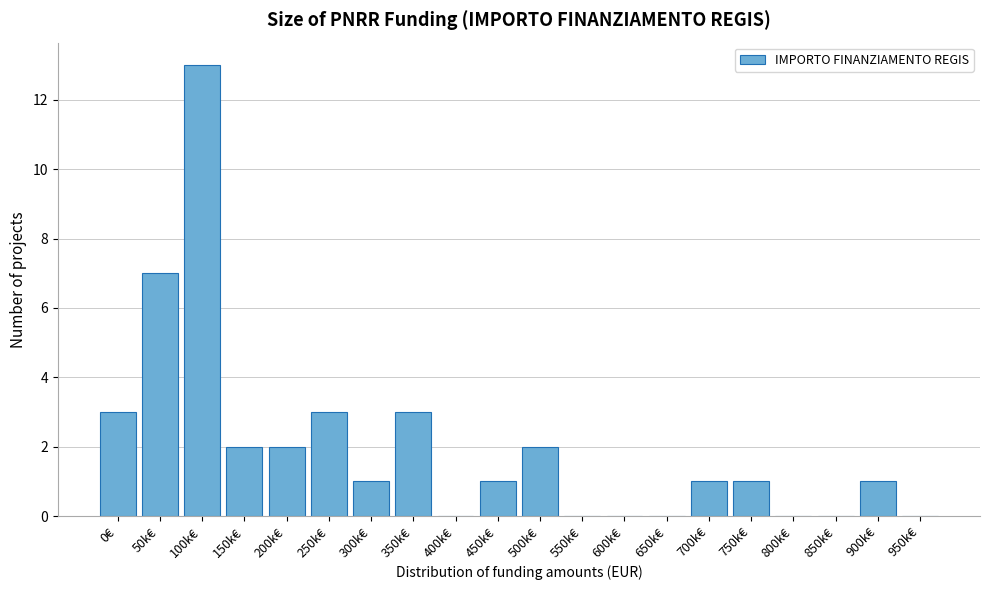

Reading left to right, what are all the values shown in this chart?

0€=3	50k€=7	100k€=13	150k€=2	200k€=2	250k€=3	300k€=1	350k€=3	400k€=0	450k€=1	500k€=2	550k€=0	600k€=0	650k€=0	700k€=1	750k€=1	800k€=0	850k€=0	900k€=1	950k€=0